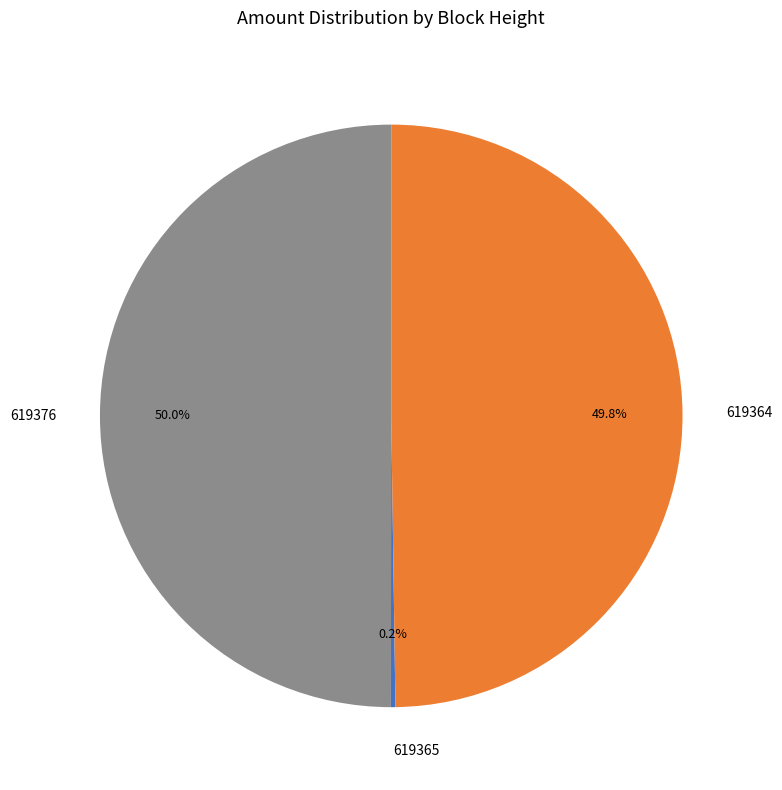

How much of the chart is everything except 619376?

50.0%